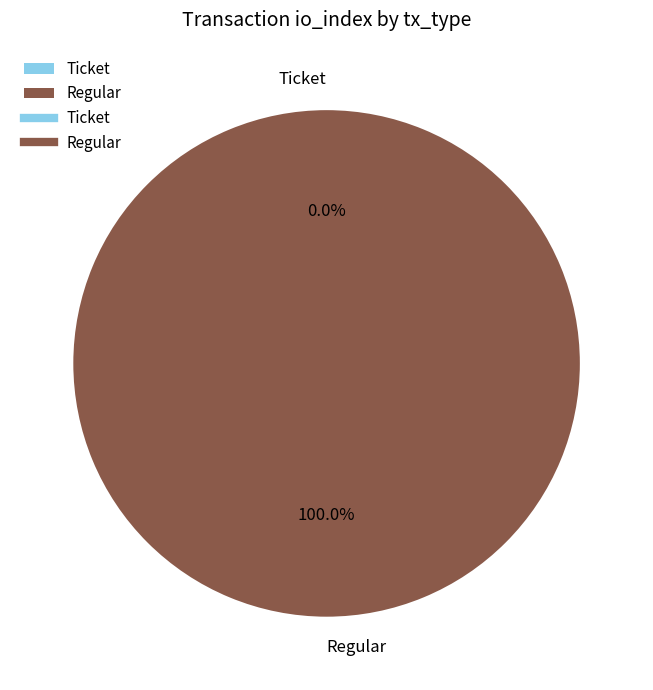

How many segments does this pie chart have?

2